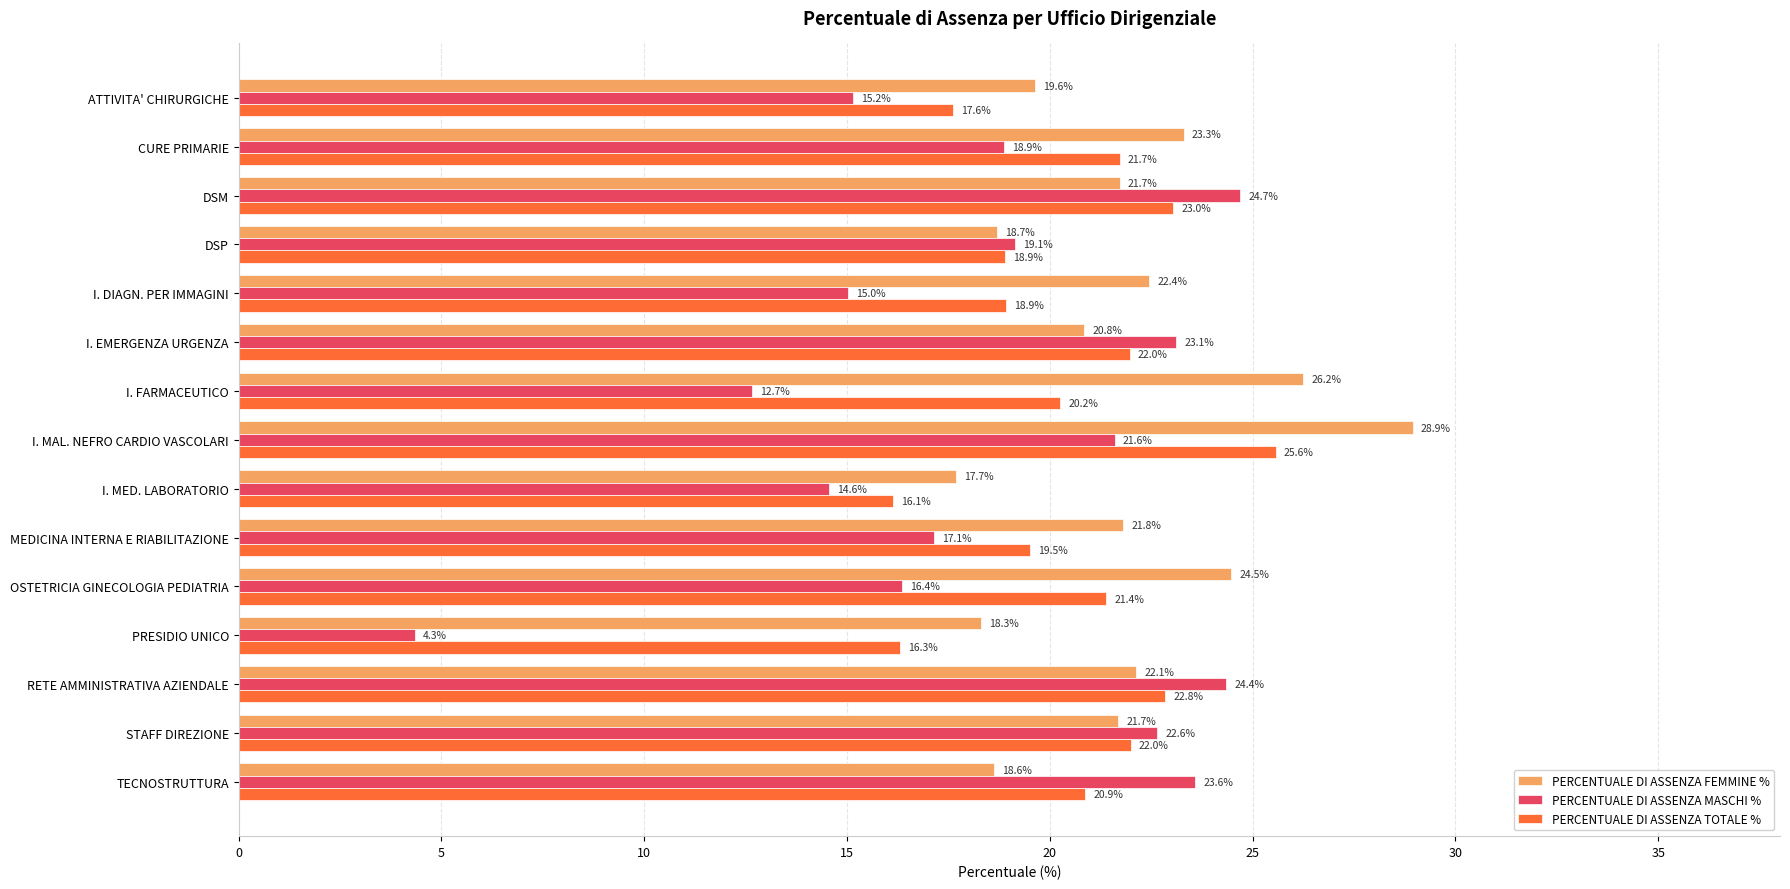

What is the sum of the PERCENTUALE DI ASSENZA FEMMINE % values at PRESIDIO UNICO and I. MED. LABORATORIO?

36.0